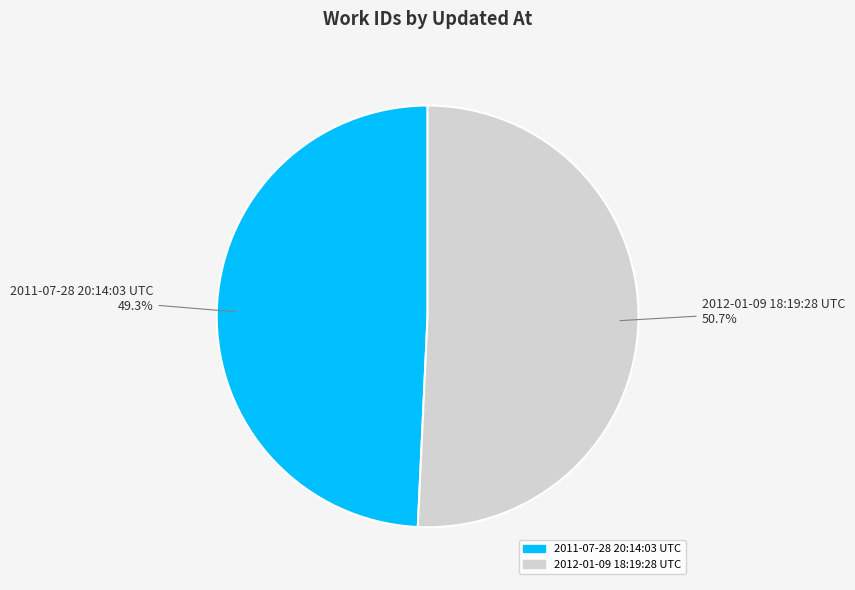

To the nearest percent, what is the combined percentage of 2011-07-28 20:14:03 UTC and 2012-01-09 18:19:28 UTC?

100%